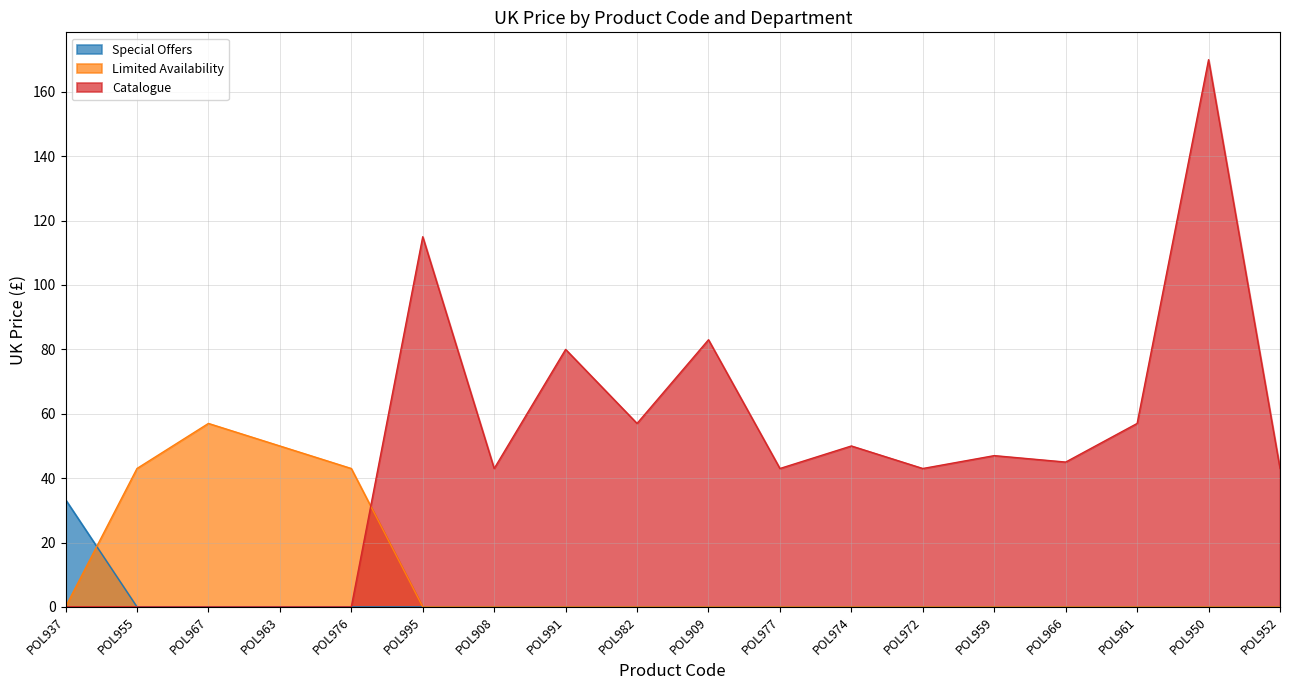

Which has a higher value, POL961 or POL963?

POL961